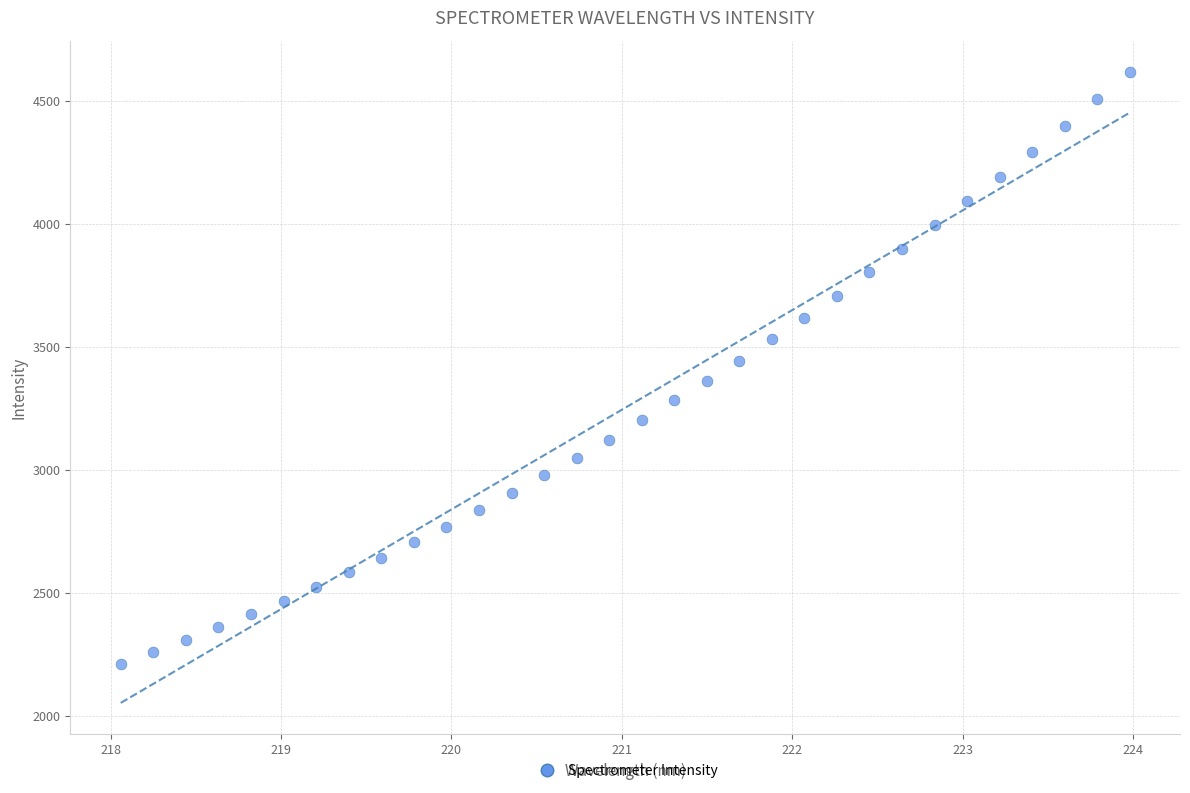

What is the range of X values (max minus min)?

5.9